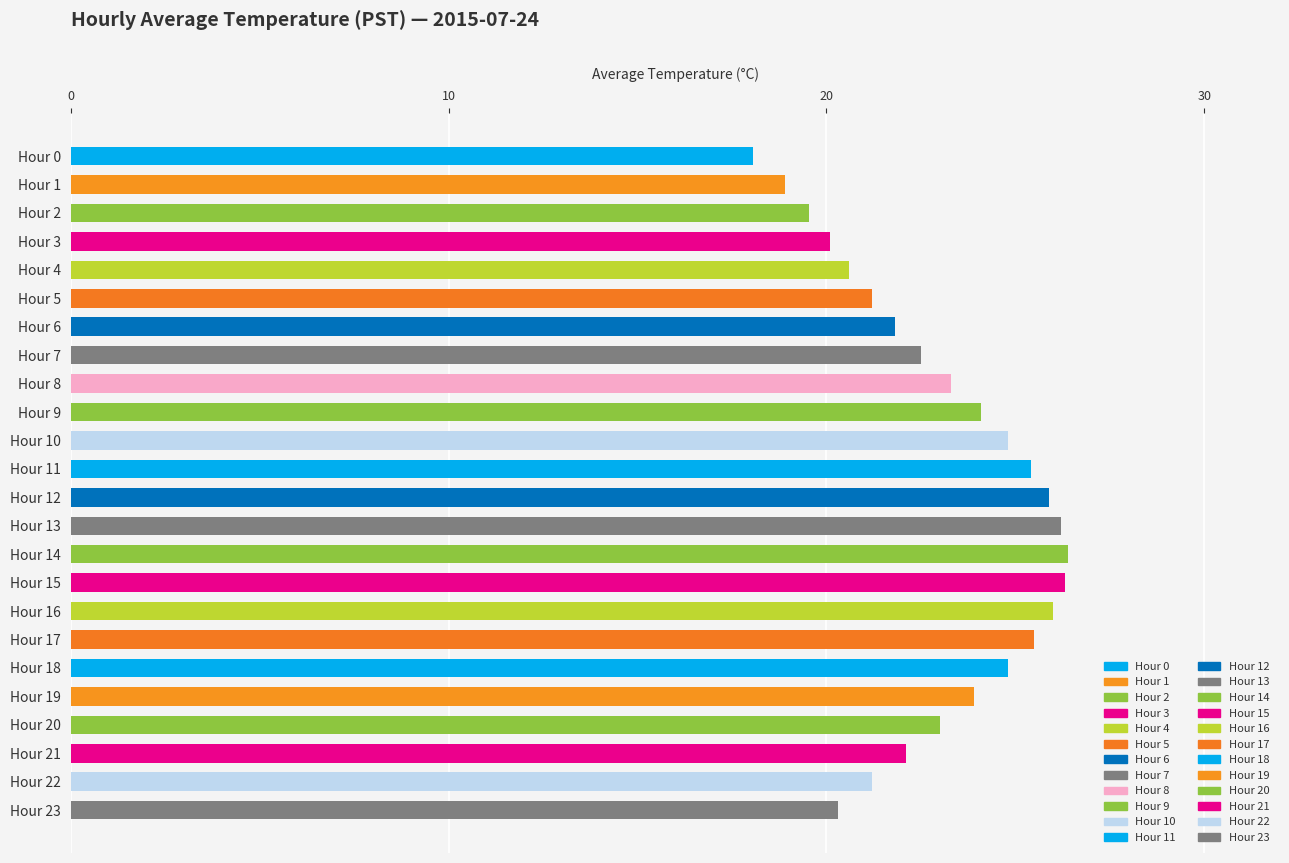

What value does the data have at Hour 1?

18.9